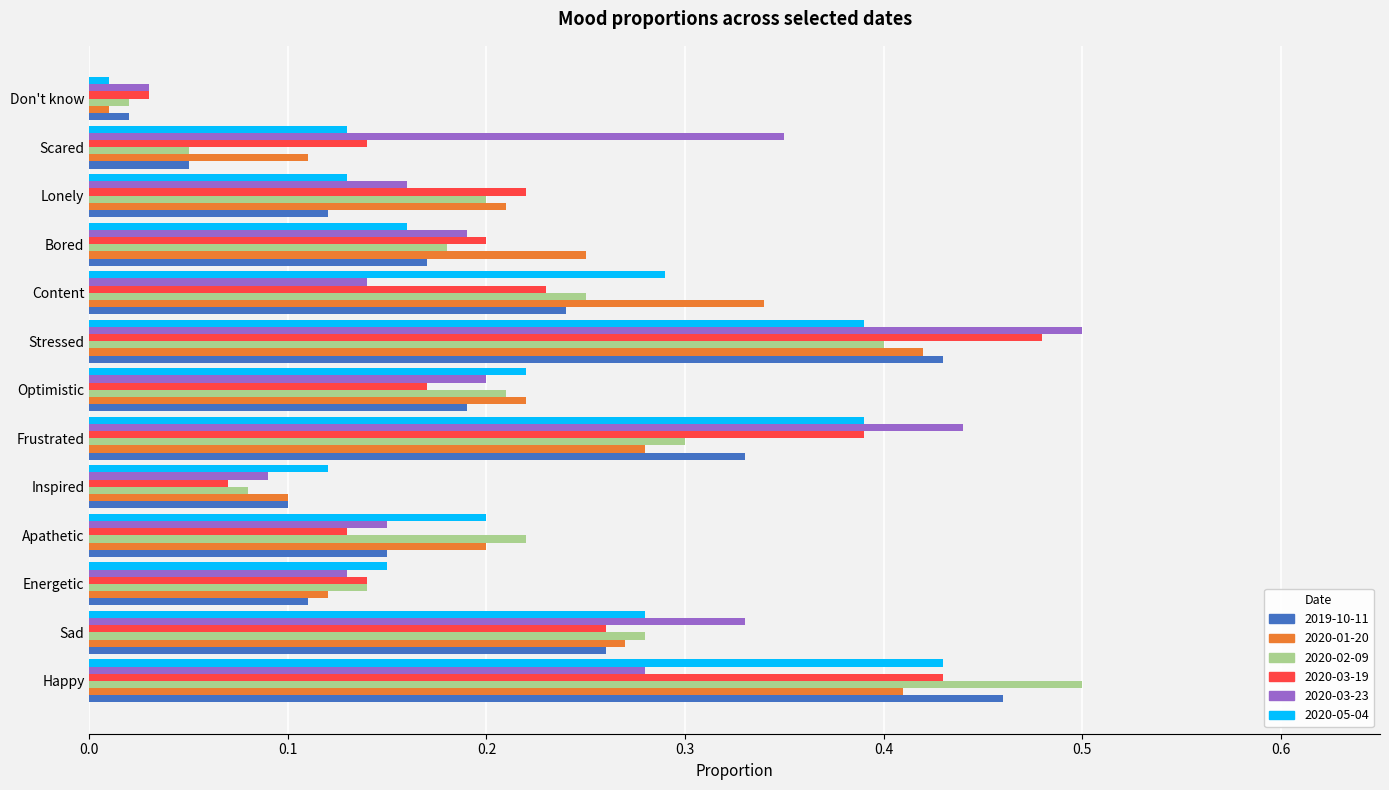

What is the sum of all 2020-03-19 values?

2.9